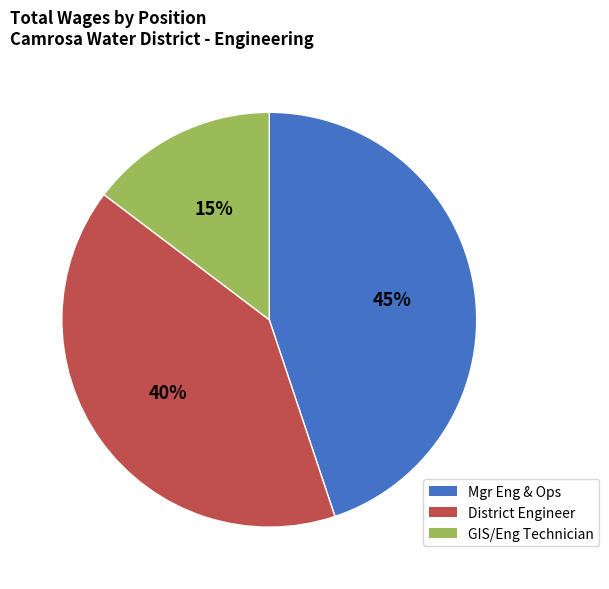

To the nearest percent, what is the average slice percentage?

33%